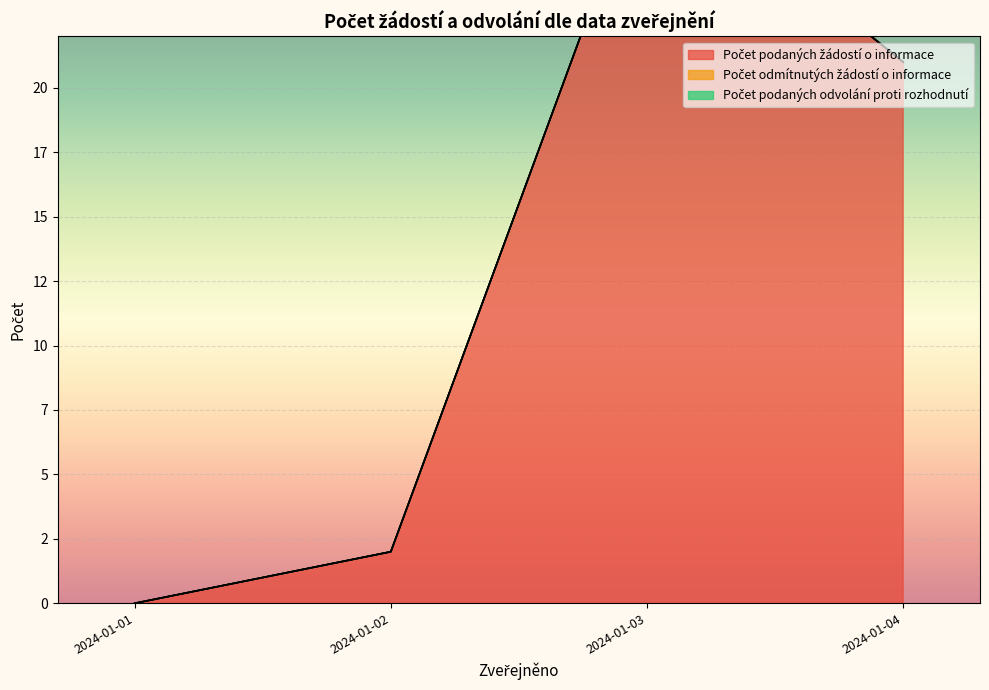

How many lines are shown in the chart?

3